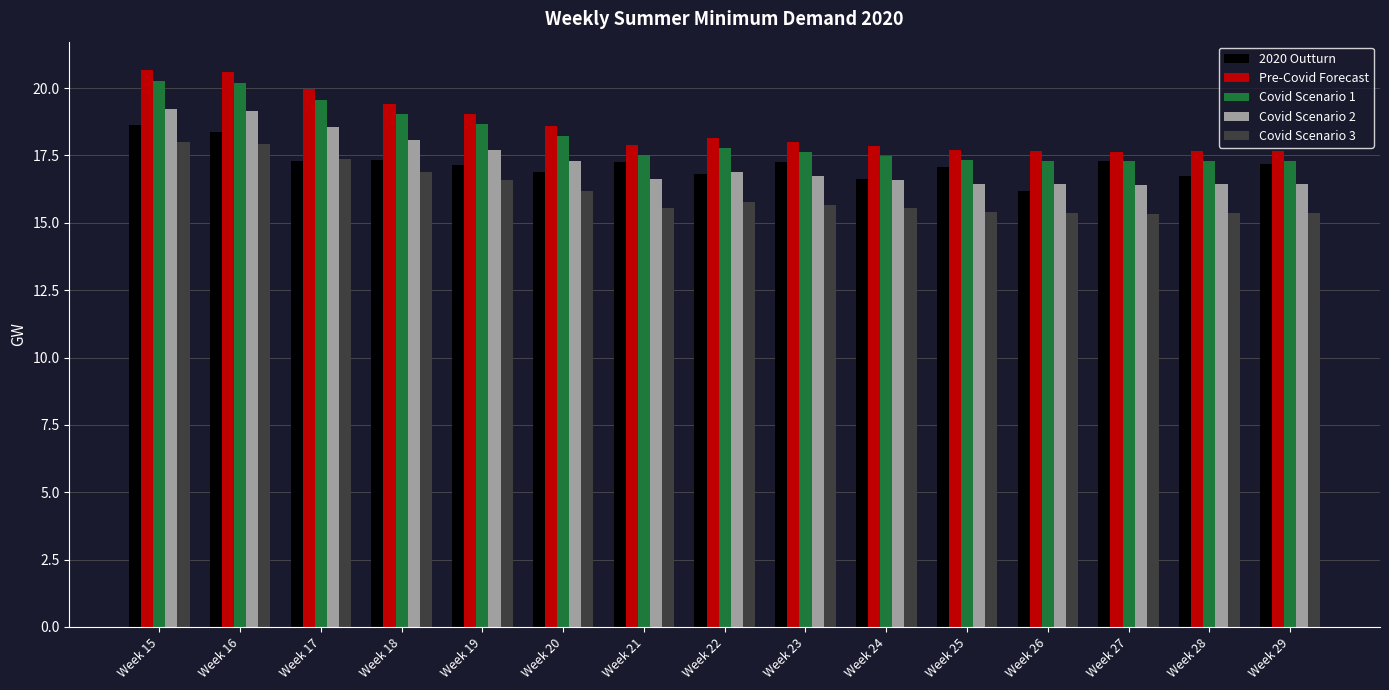

The Covid Scenario 3 series shows 15.5 at Week 24. True or false?

True